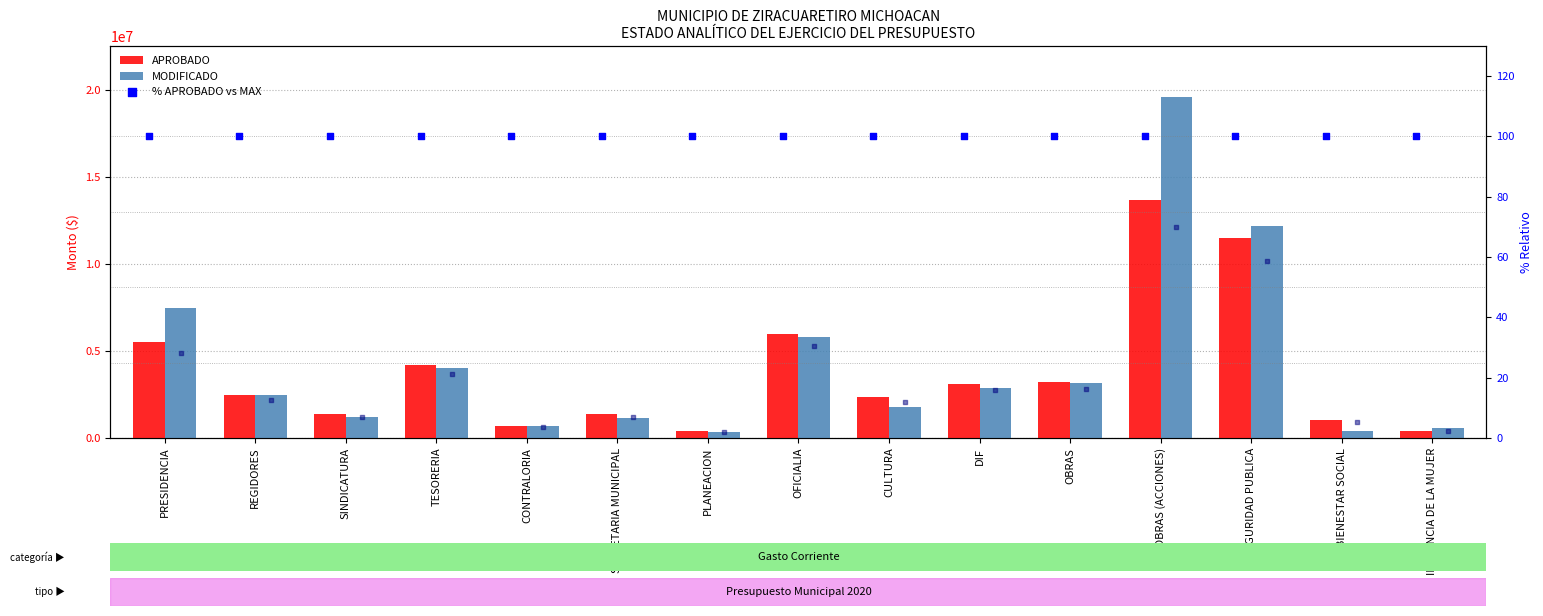

Which series contains the lowest Y value?

% APROBADO vs MAX